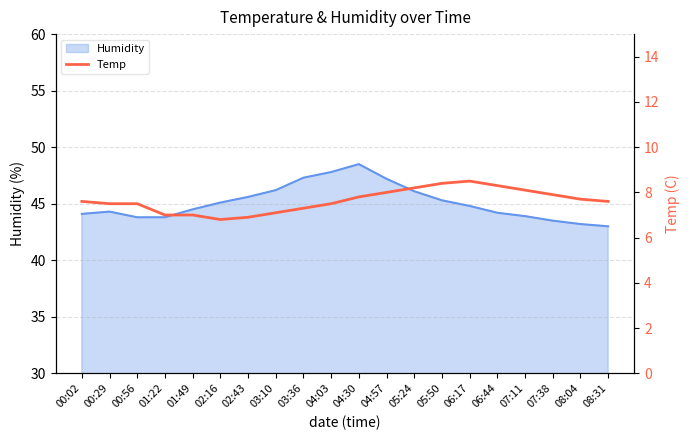

Is it true that the value at 01:49 is 3.3?

False